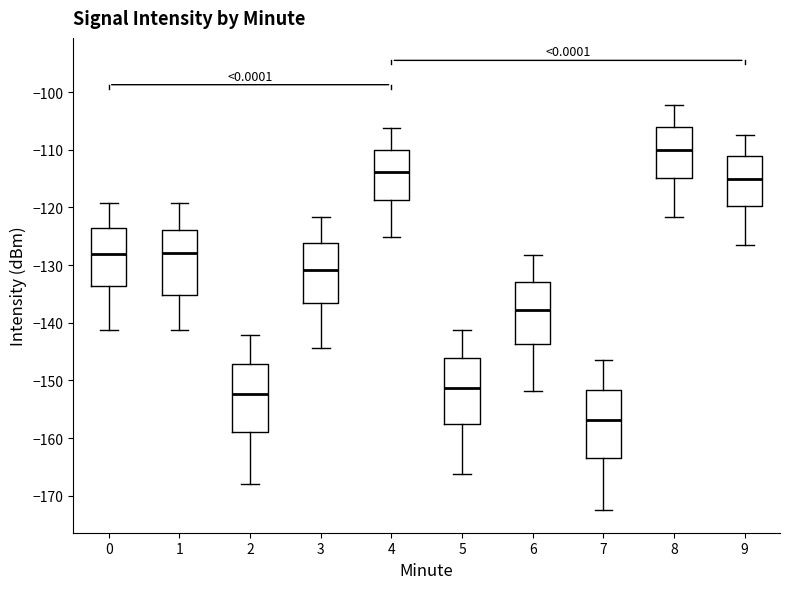

Which box's median line is the lowest?

7